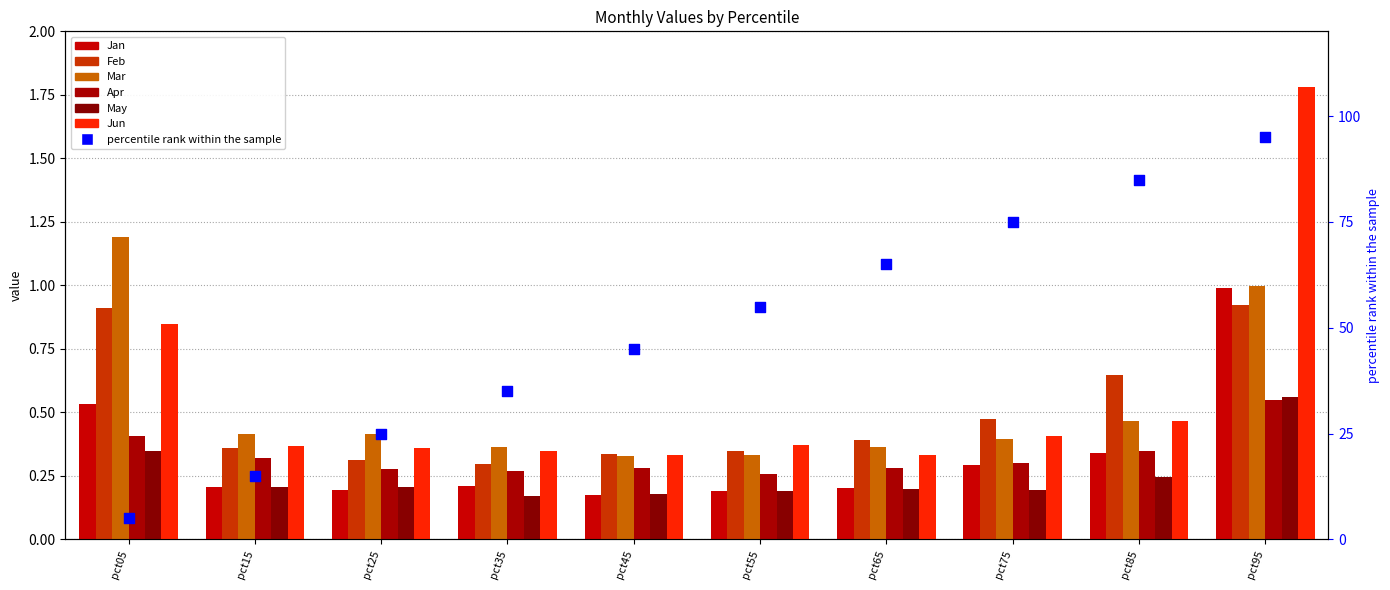

Which series has the largest total across all categories?

Jun